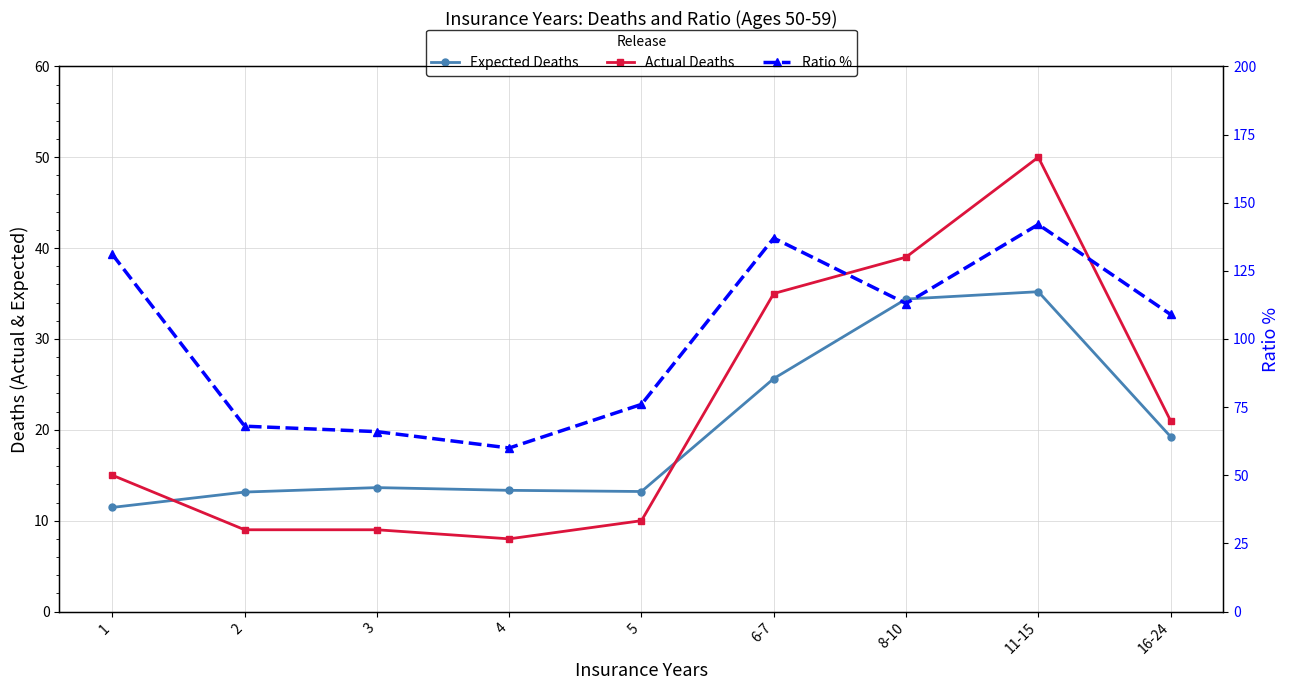

Where does the Expected Deaths series first go above 13?

2